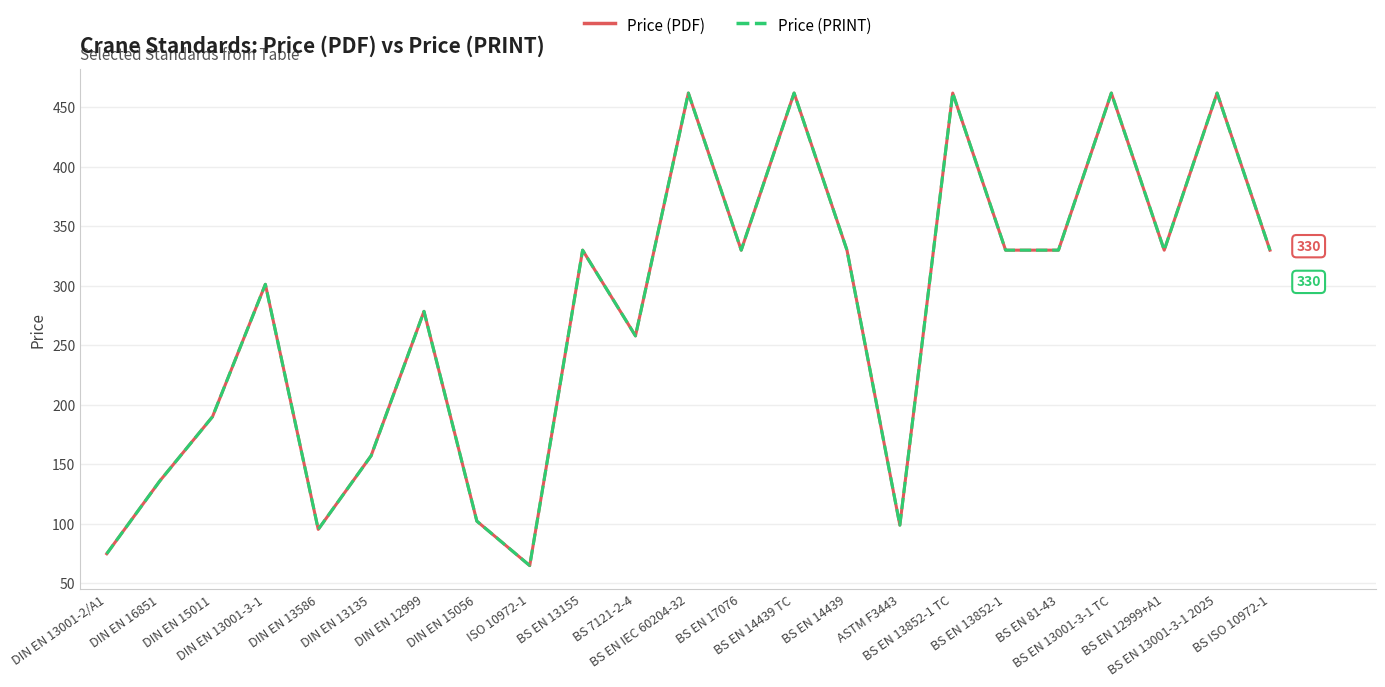

What is the approximate value of Price (PDF) at BS EN 13852-1 TC?

462.0